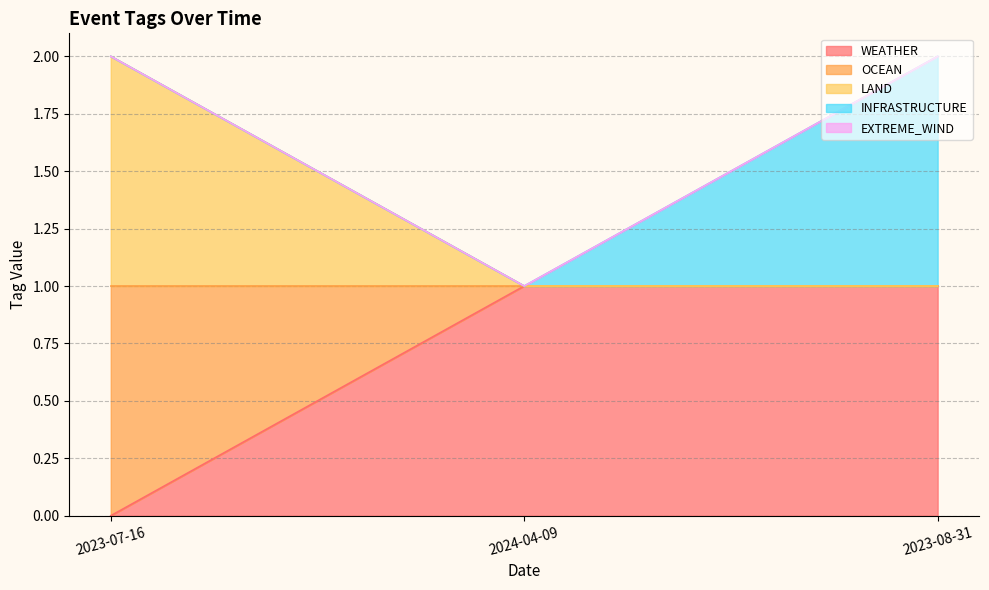

Is the value of EXTREME_WIND at 2024-04-09 greater than the value of INFRASTRUCTURE at 2023-08-31?

No